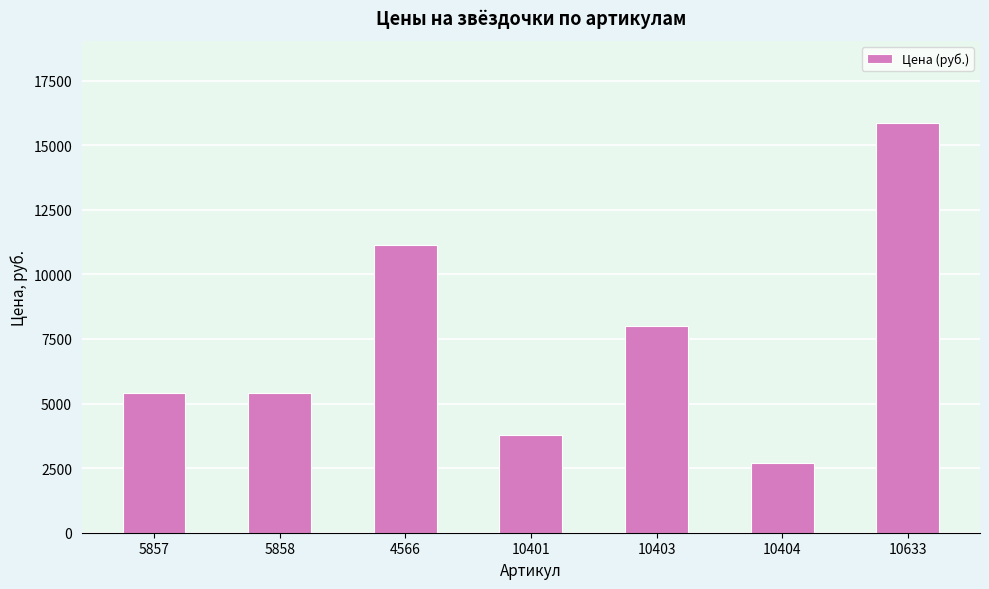

Reading right to left, what are all the values shown in this chart?

10633=15860	10404=2700	10403=7995	10401=3770	4566=11150	5858=5400	5857=5400